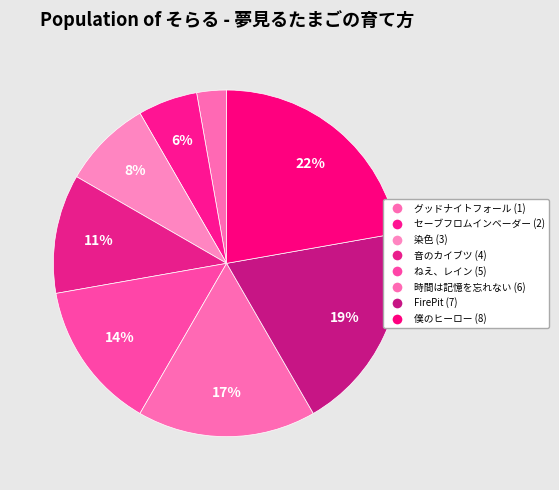

True or false: 染色 accounts for 15% of the total.

False